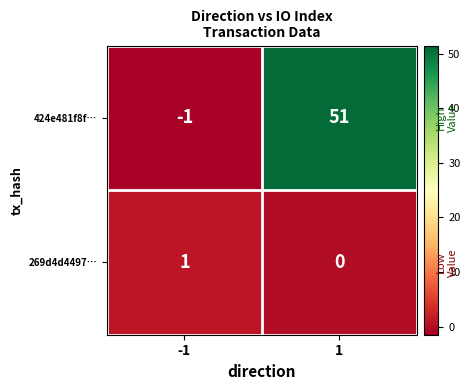

Which label corresponds to the smallest value in the chart?

-1